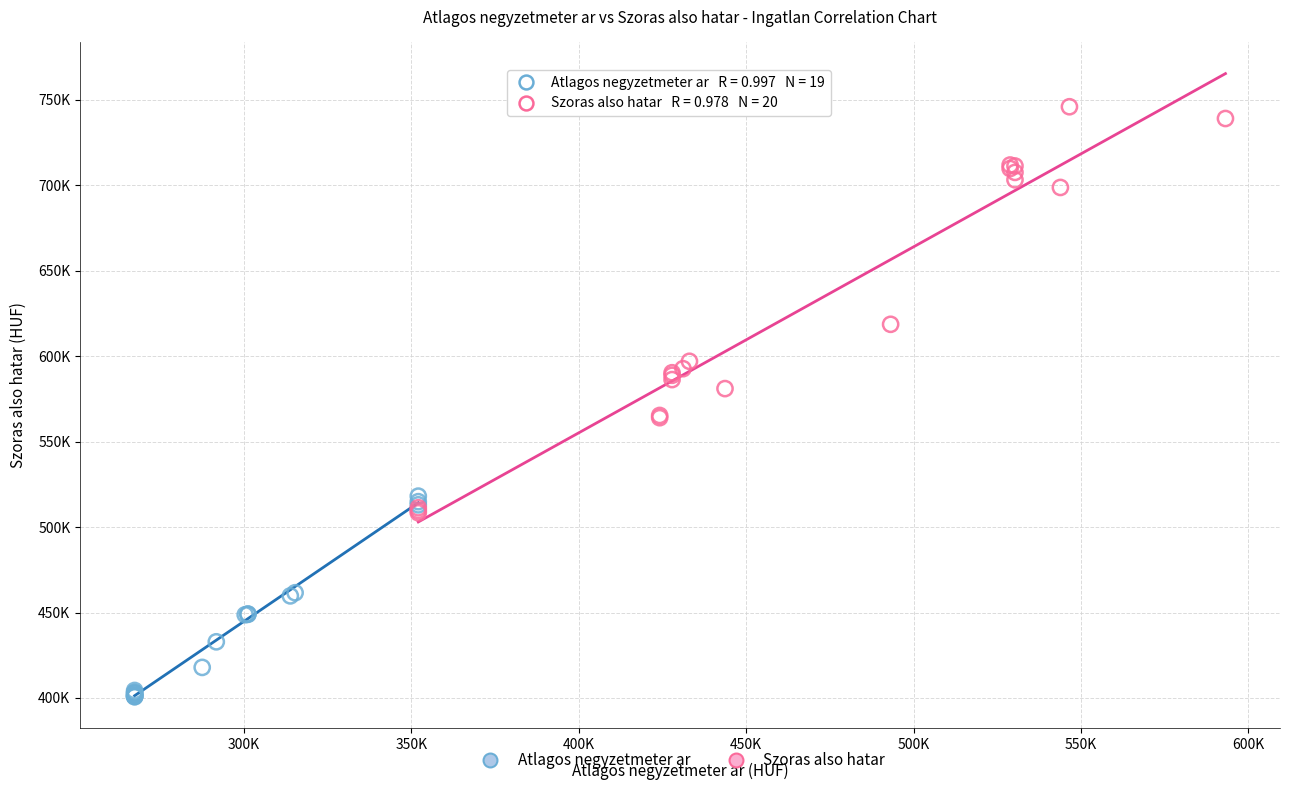

Which series has the widest spread of Y values?

Szoras also hatar